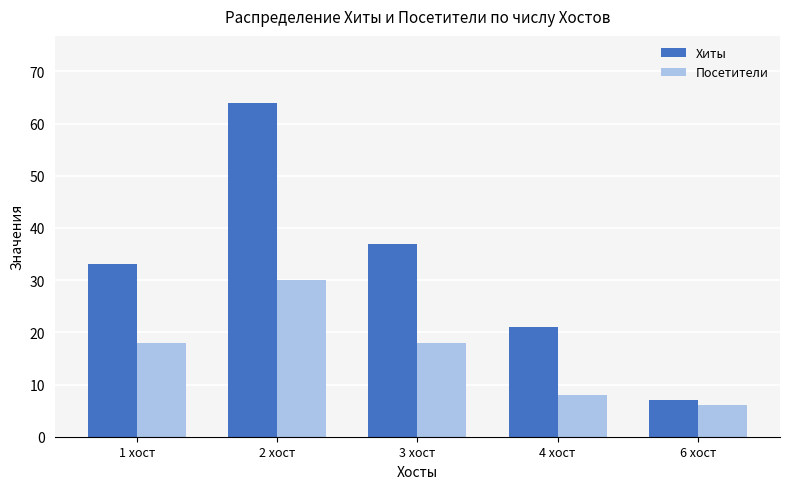

How many data points does each series have?

5